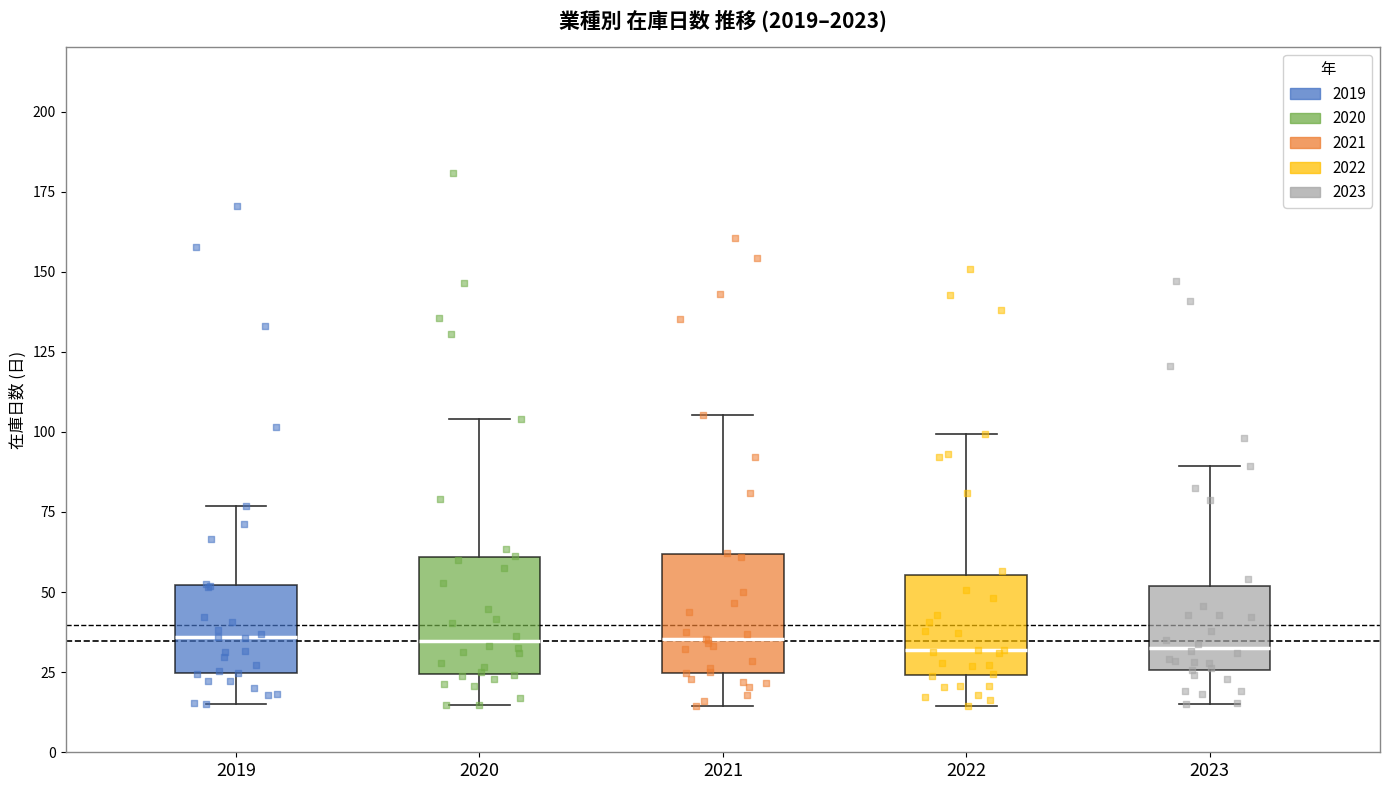

Reading left to right, read every box against the y-axis: the position of its median line, the range the box covers, and the ends of its whiskers. The values are not printed on the chart, so give them approximately, as read against the axis.

2019: median 35, box 25 to 50, whiskers 15 to 75
2020: median 35, box 25 to 60, whiskers 15 to 105
2021: median 35, box 25 to 60, whiskers 15 to 105
2022: median 30, box 25 to 55, whiskers 15 to 100
2023: median 35, box 25 to 50, whiskers 15 to 90